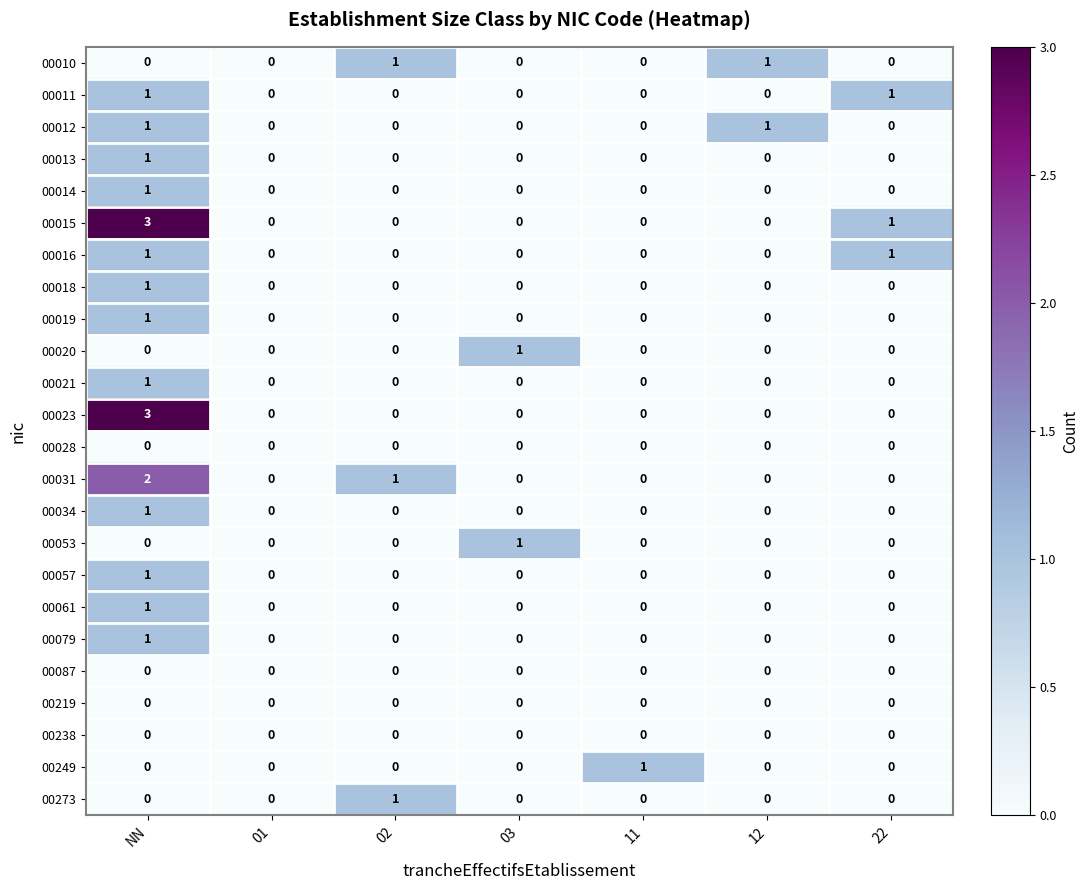

The value of 00238 at 12 is 0. True or false?

True